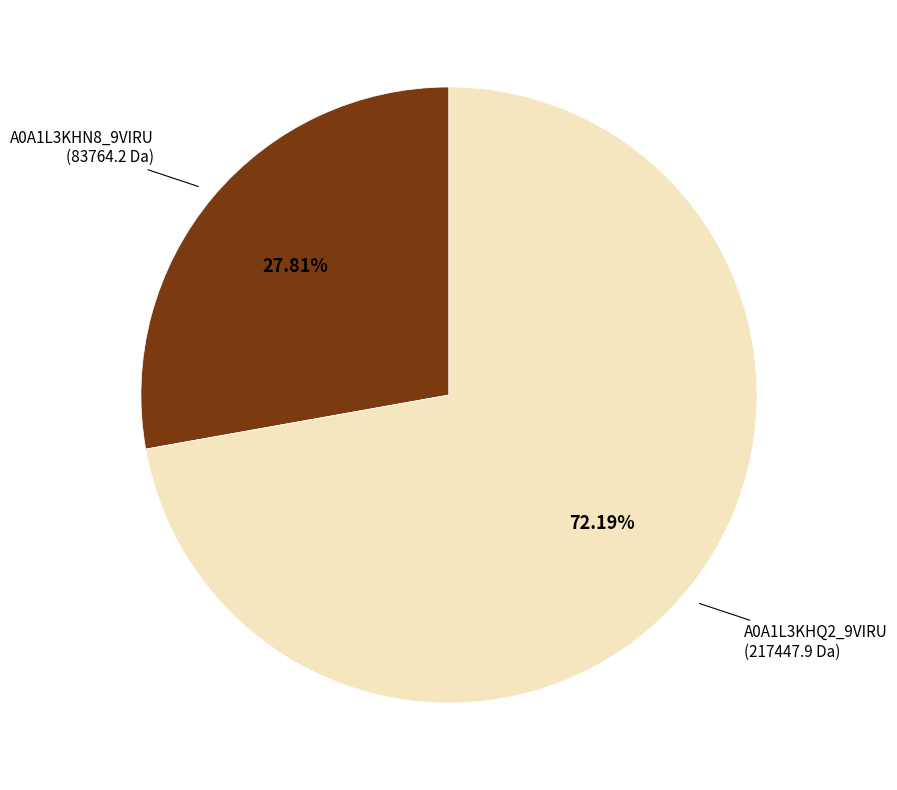

Count the number of slices in the pie.

2